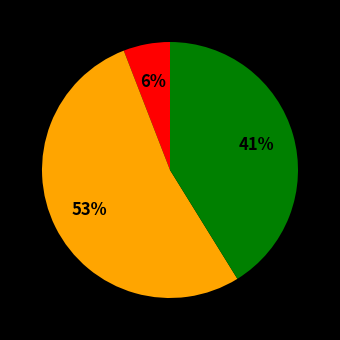

Is there a majority slice in this chart?

Yes